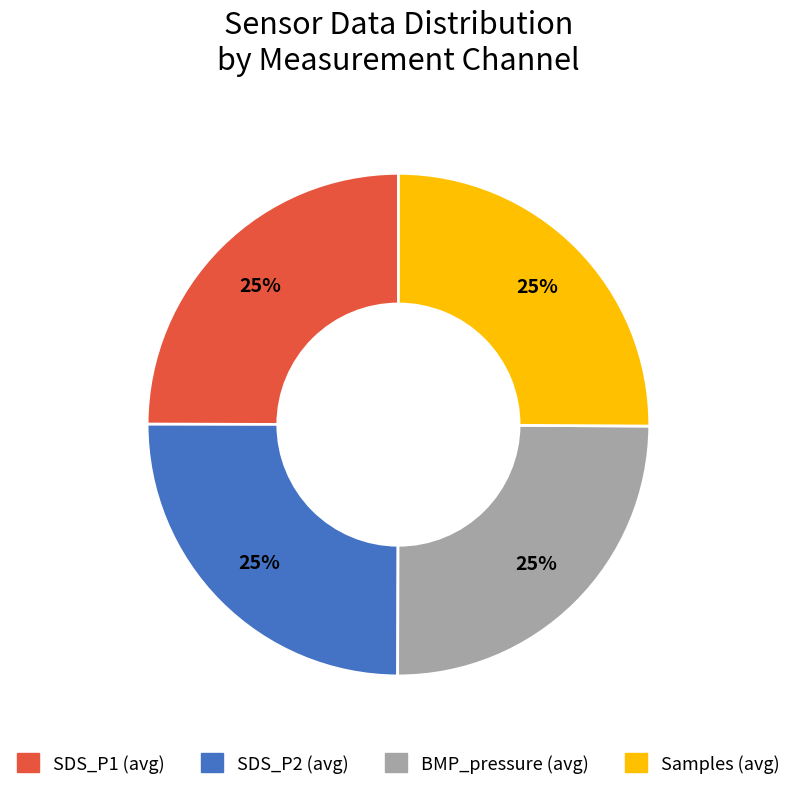

Approximately how many times larger is the value at SDS_P1 (avg) compared to Samples (avg)?

1.0